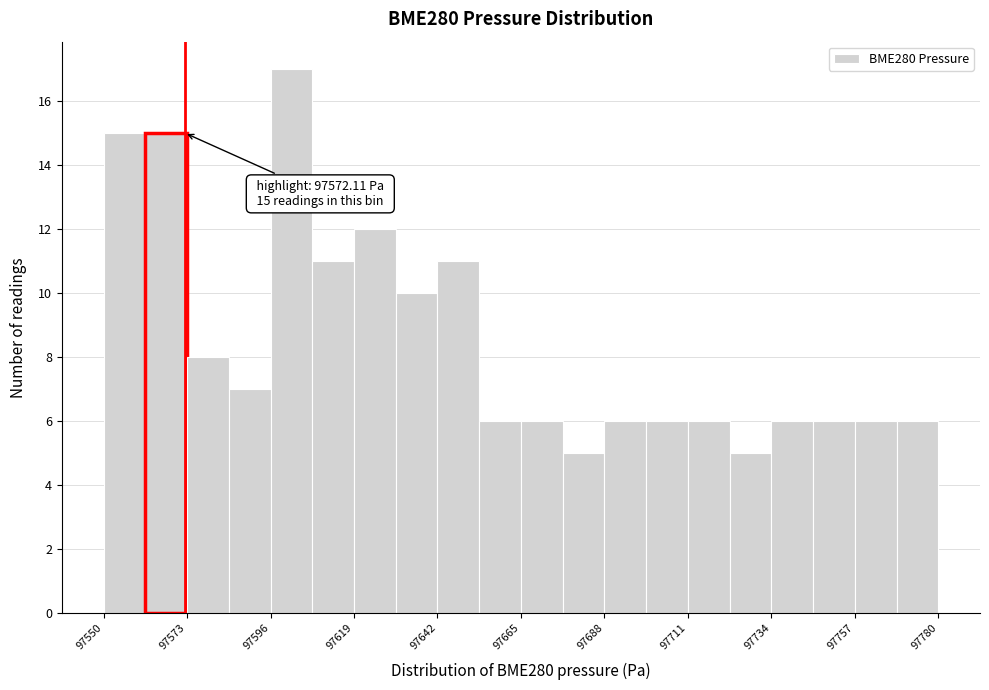

Around what value on the x-axis is the tallest bar? Give the approximate position of its centre, as read against the axis.

97600